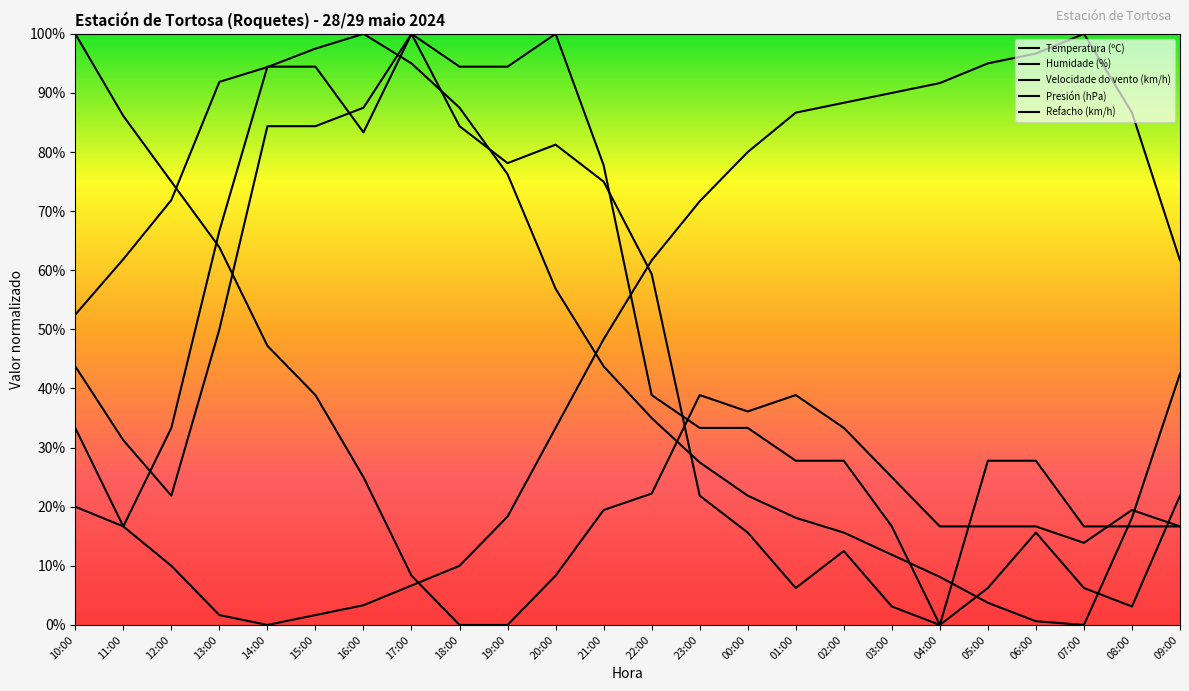

How many values in the Temperatura (ºC) series exceed 43?

12